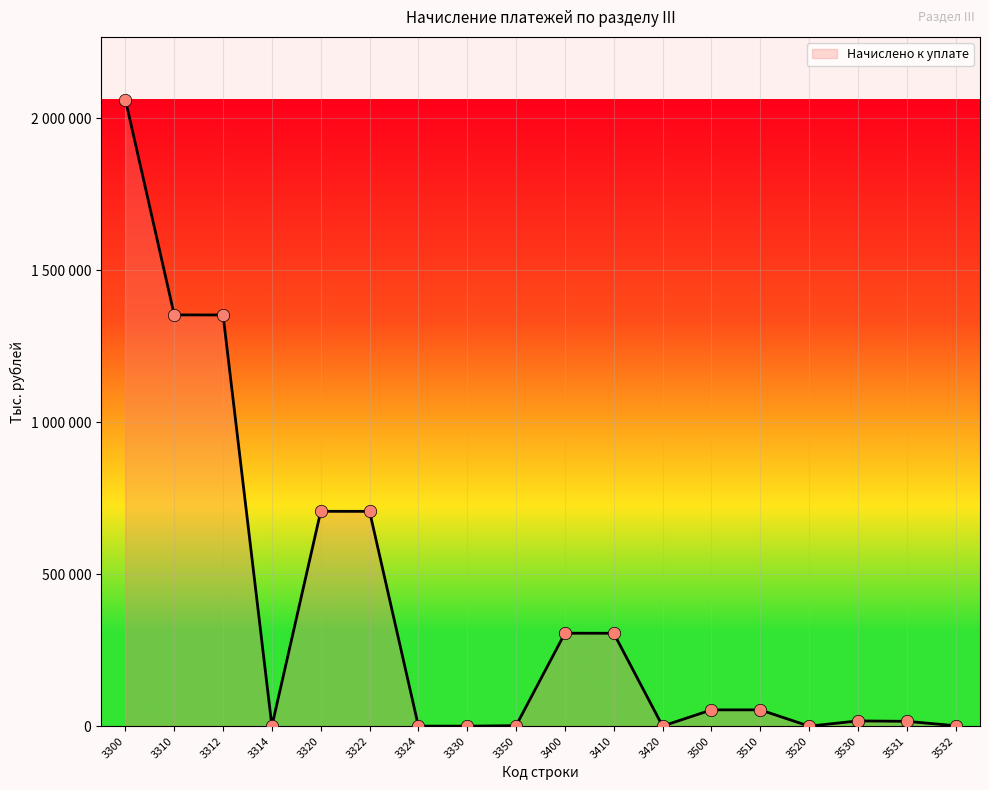

Is this an area chart (filled region under the line)?

Yes